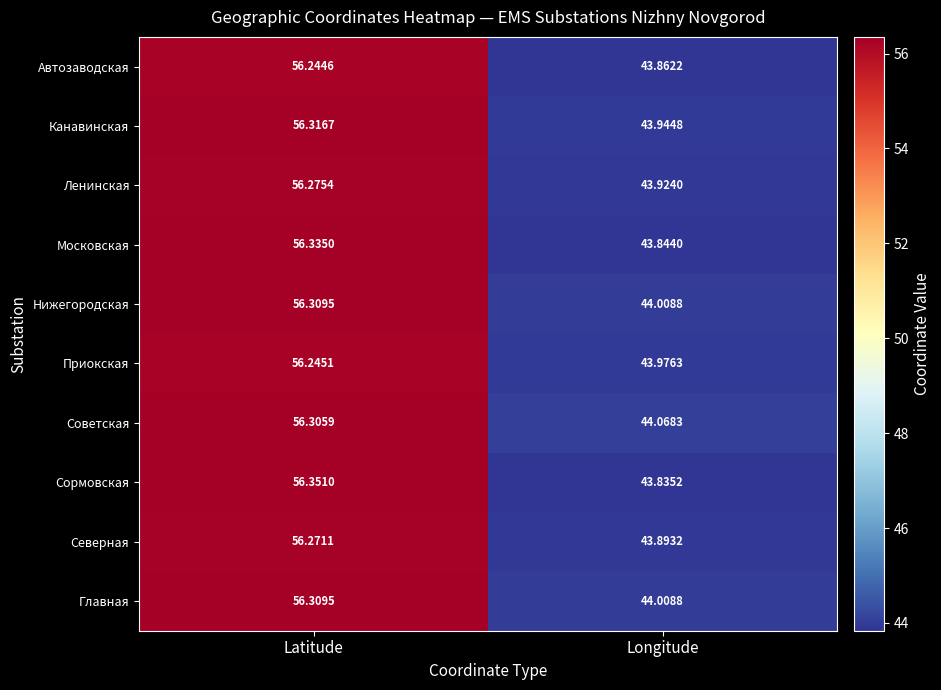

Is the value of Канавинская at Longitude greater than the value of Северная at Longitude?

Yes